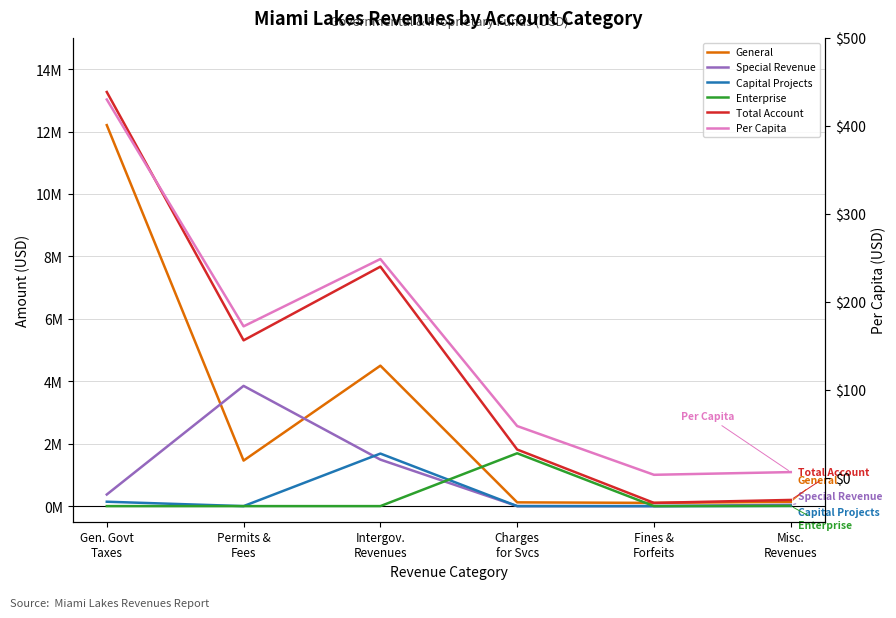

Is the value of Total Account at Gen. Govt
Taxes greater than the value of Special Revenue at Intergov.
Revenues?

Yes